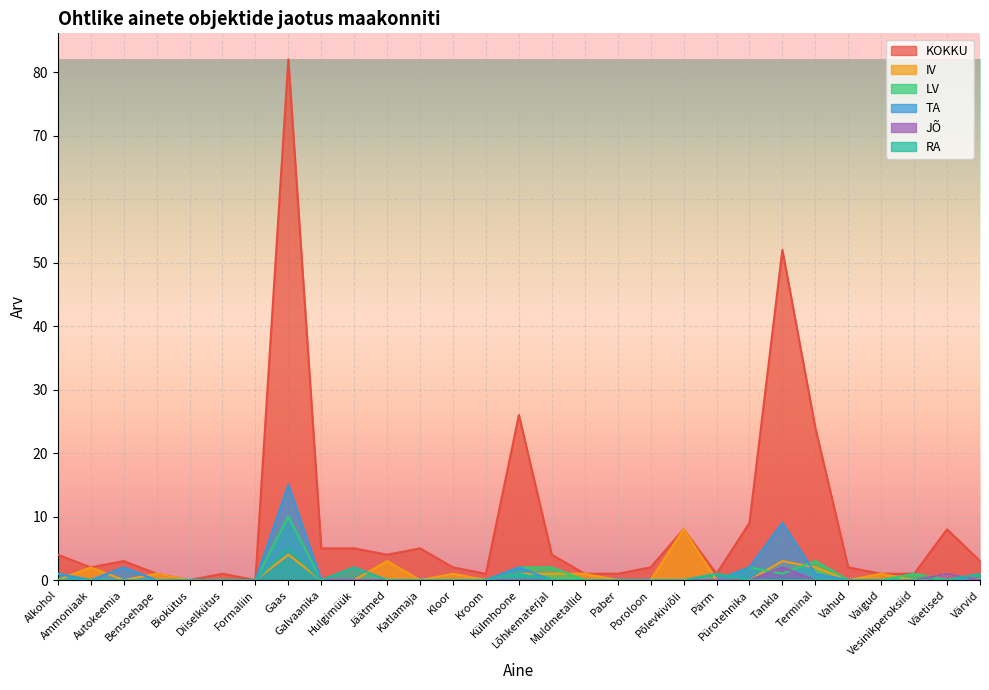

What is the label of the 2nd point from the right?

Väetised